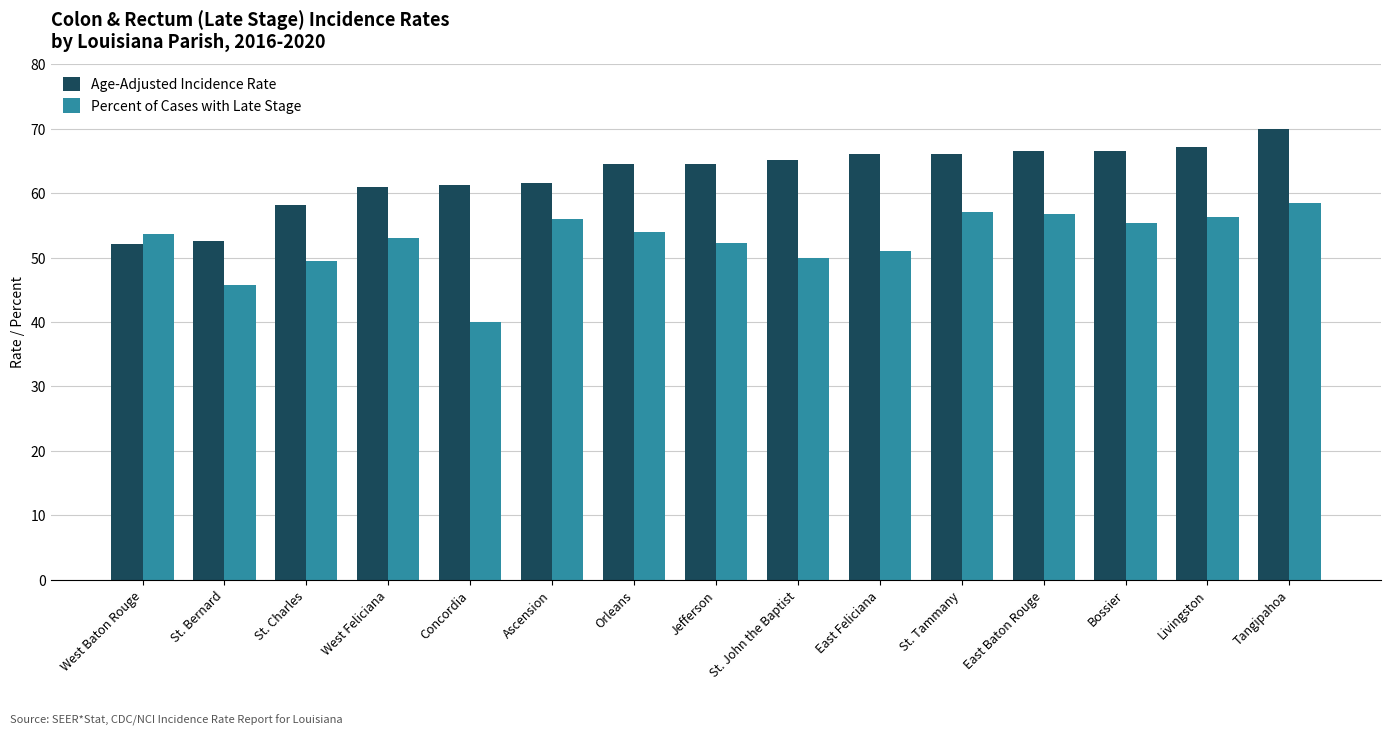

What is the sum of the Percent of Cases with Late Stage values at St. Tammany and East Baton Rouge?

113.7